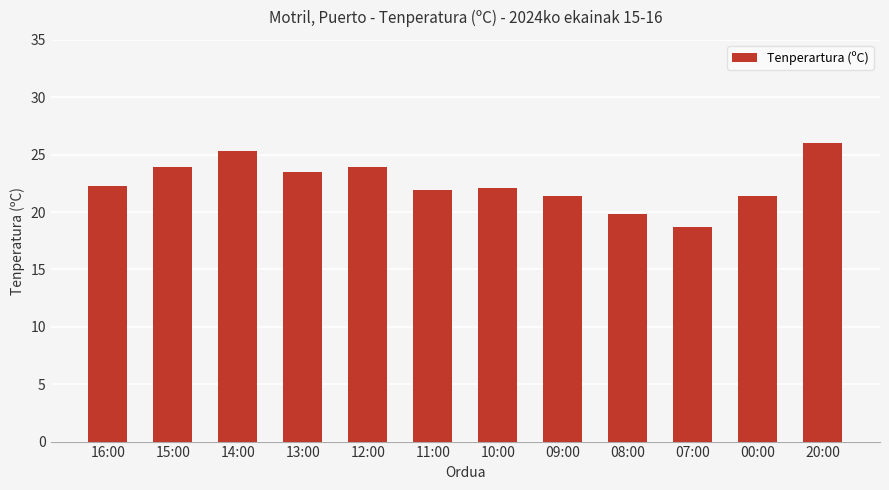

Which label corresponds to the smallest value in the chart?

07:00